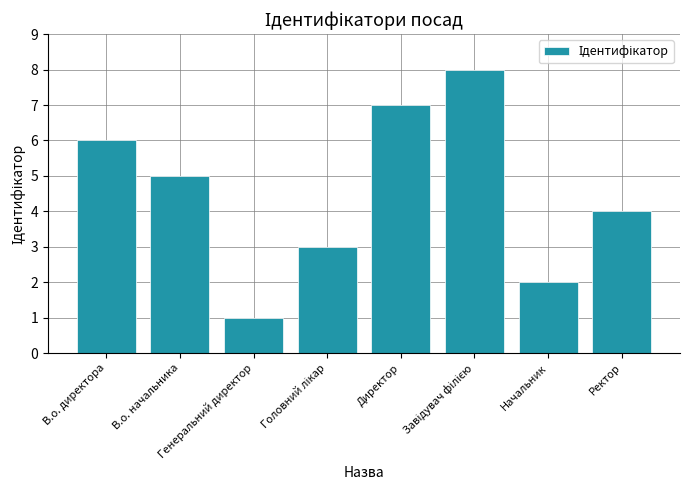

What is the change in value from Директор to Начальник?

-5